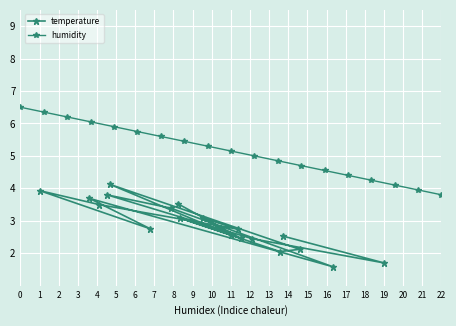

Is it true that temperature equals 3.6 at 1?

False